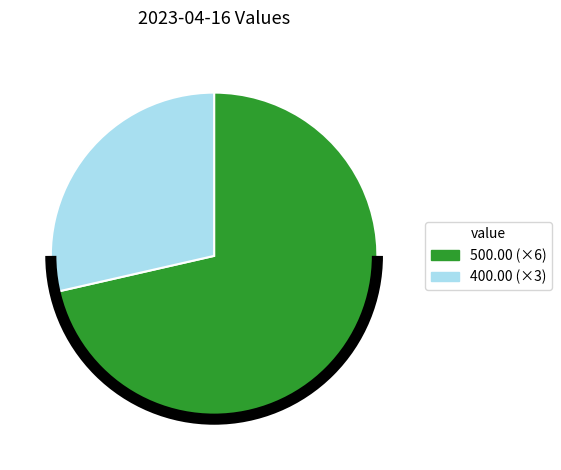

Do 500.00 (×6) and 400.00 (×3) together represent more than half of the pie?

Yes